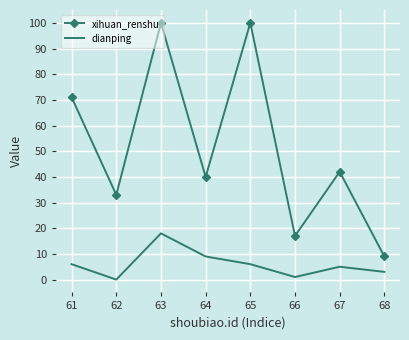

What is the difference between the highest and lowest values at 67?

37